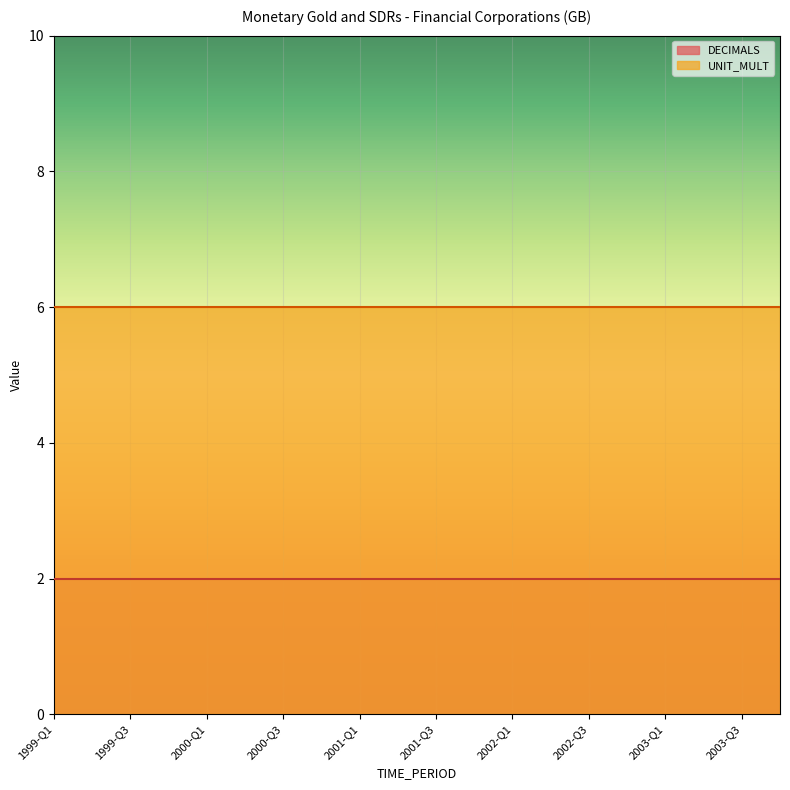

At 2003-Q3, list the series in order from largest to smallest.

UNIT_MULT, DECIMALS